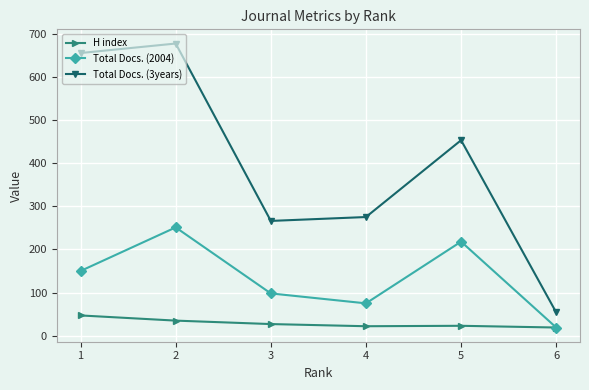

What is the difference between the maximum and minimum values in the Total Docs. (2004) series?

232